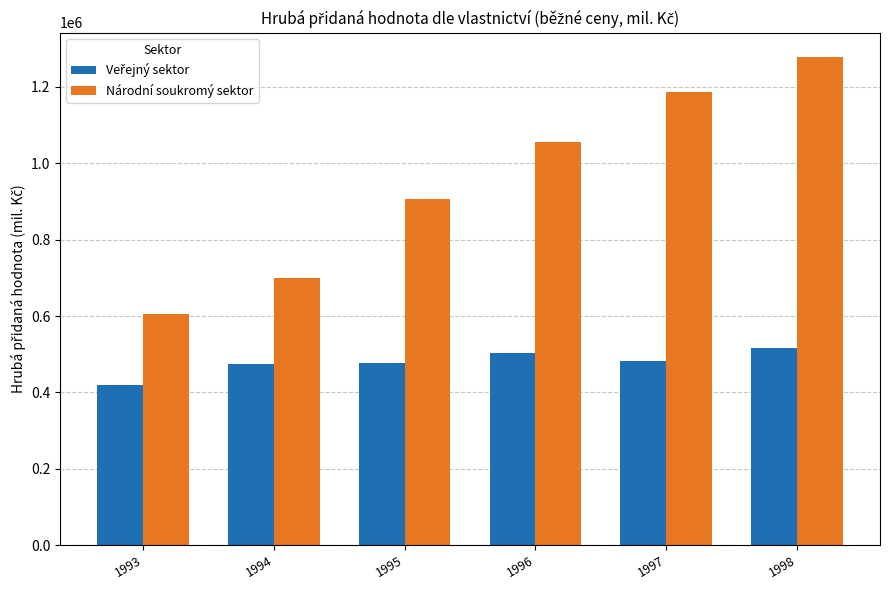

At which category is the sum across all series the highest?

1998